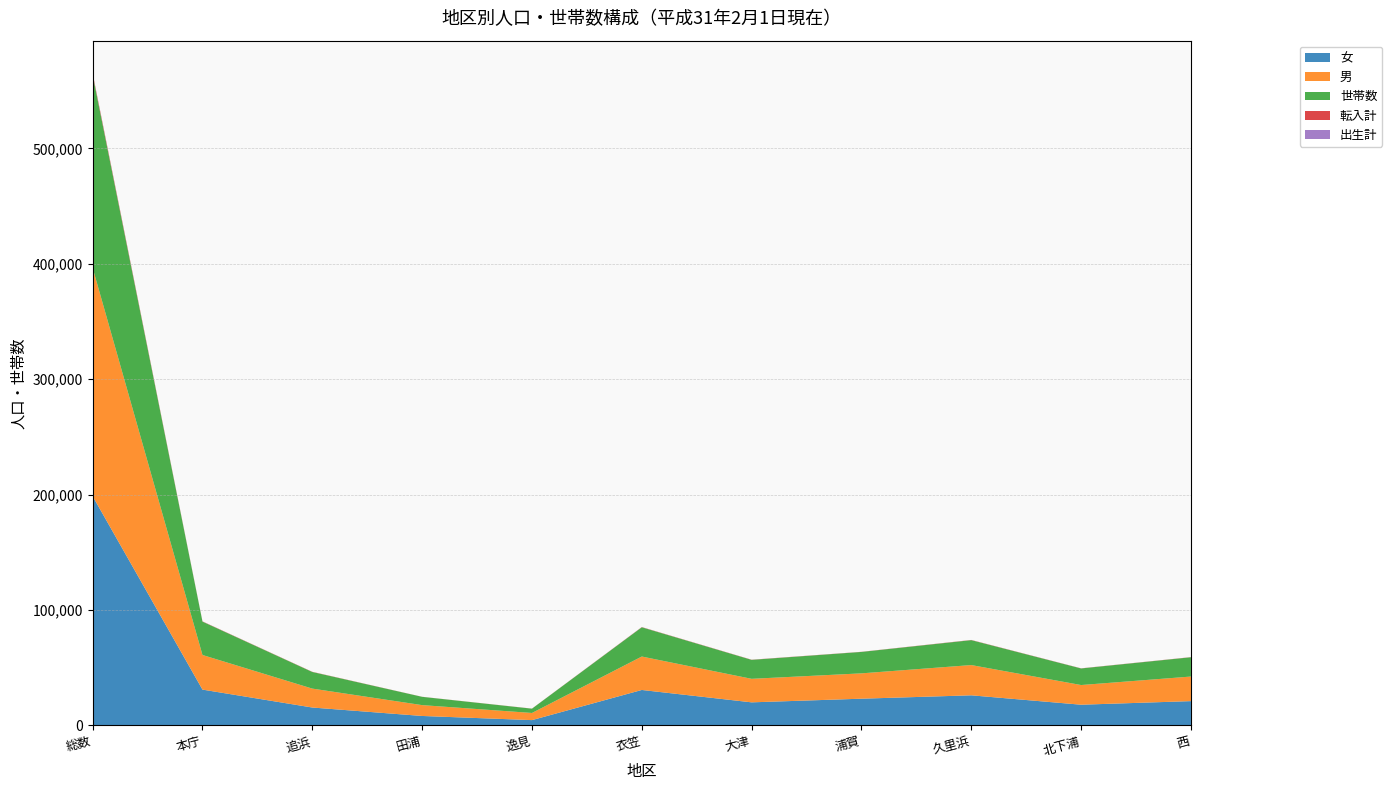

At which category is the sum across all series the highest?

総数